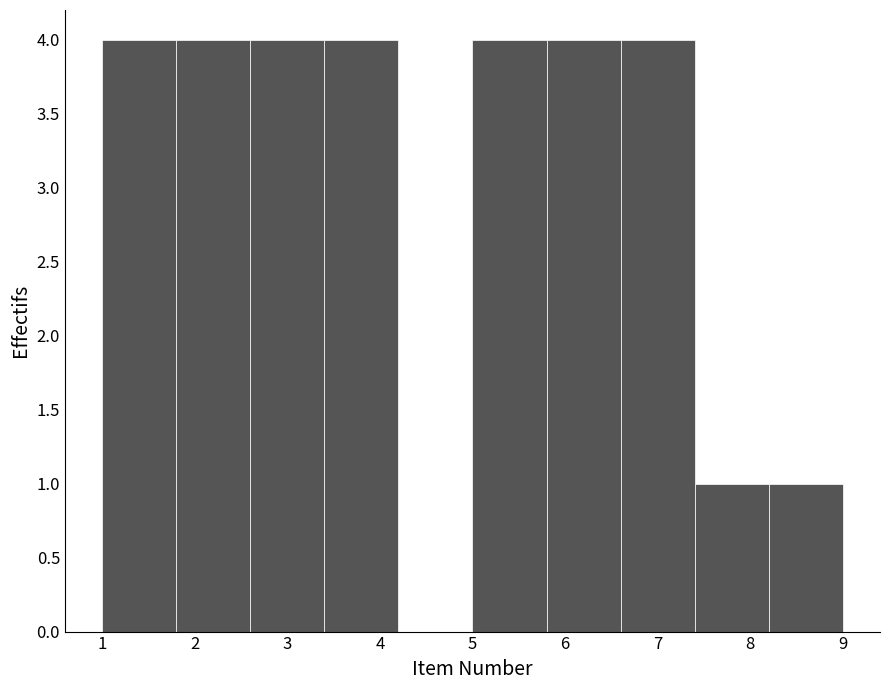

Reading left to right, transcribe this chart: for each bar, give the range it covers on the x-axis and its height. The values are not printed on the chart, so give them approximately, as read against the axis.

1.0 to 1.8: 4
1.8 to 2.6: 4
2.6 to 3.4: 4
3.4 to 4.2: 4
4.2 to 5.0: 0
5.0 to 5.8: 4
5.8 to 6.6: 4
6.6 to 7.4: 4
7.4 to 8.2: 1
8.2 to 9.0: 1